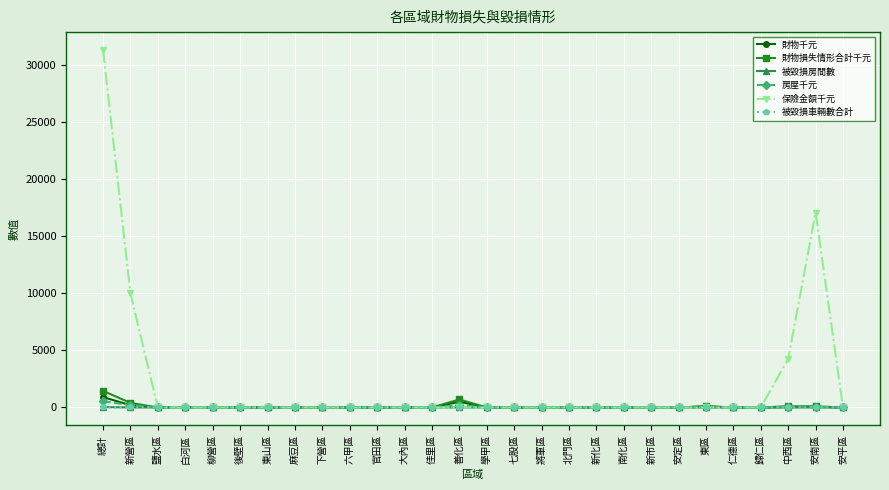

How many values in the 房屋千元 series exceed 0?

7